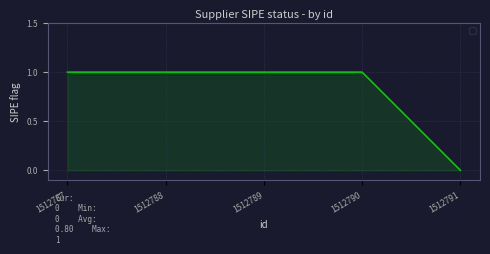

Is it true that the value at 1512791 is 0?

True